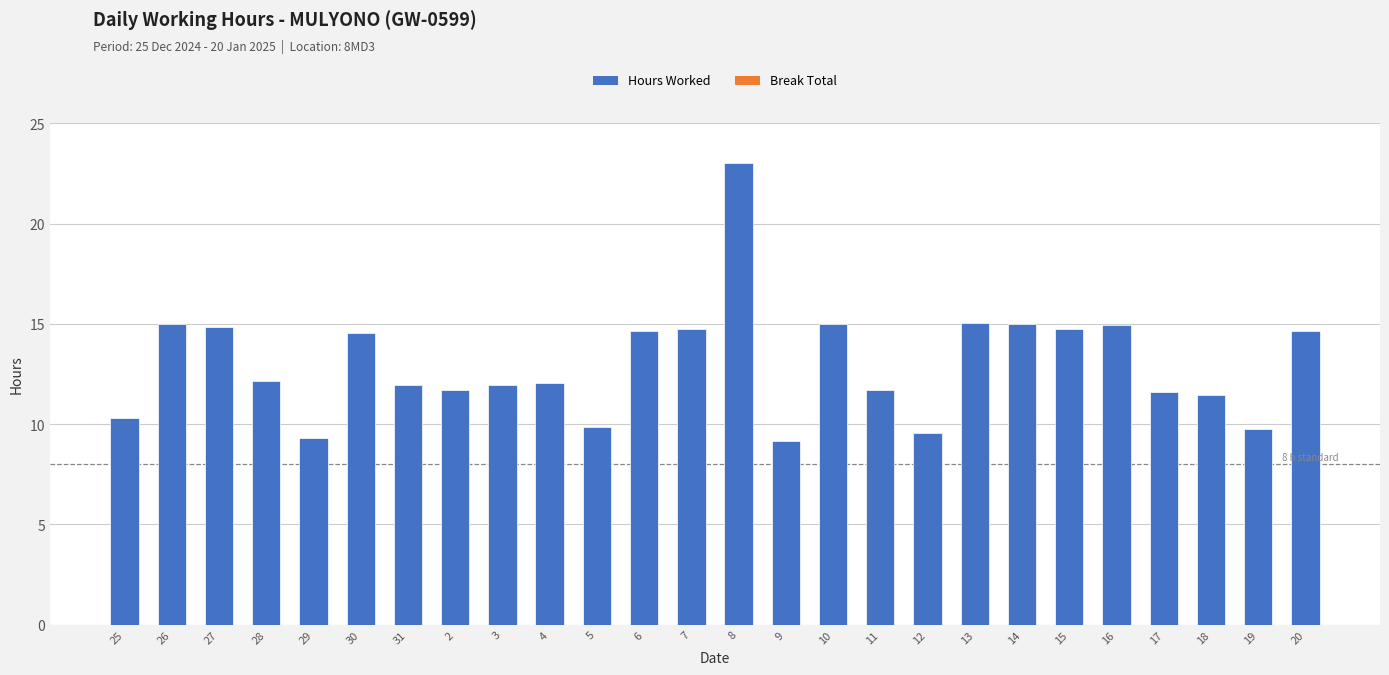

The value at 25 is 3.3. True or false?

False